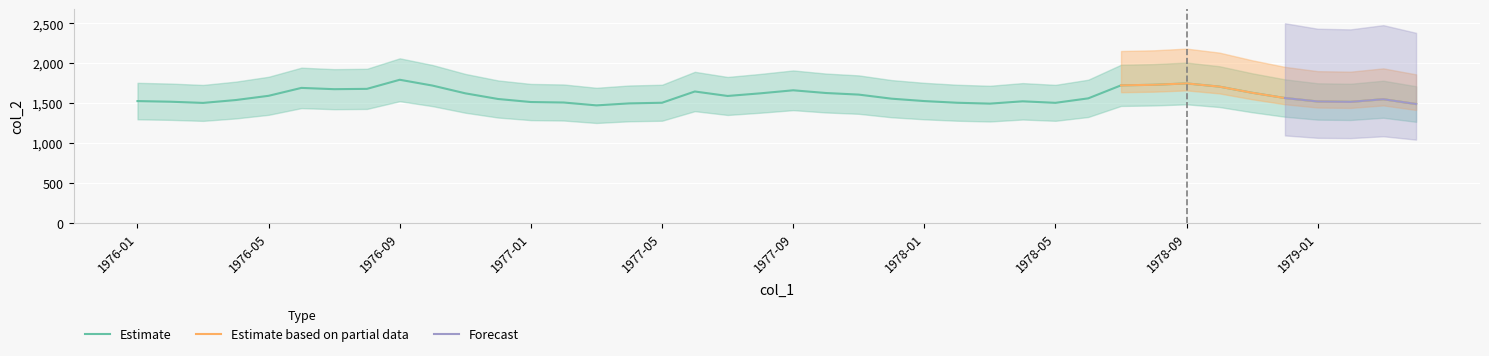

List the series in order of their peak value, highest first.

Estimate, Estimate based on partial data, Forecast